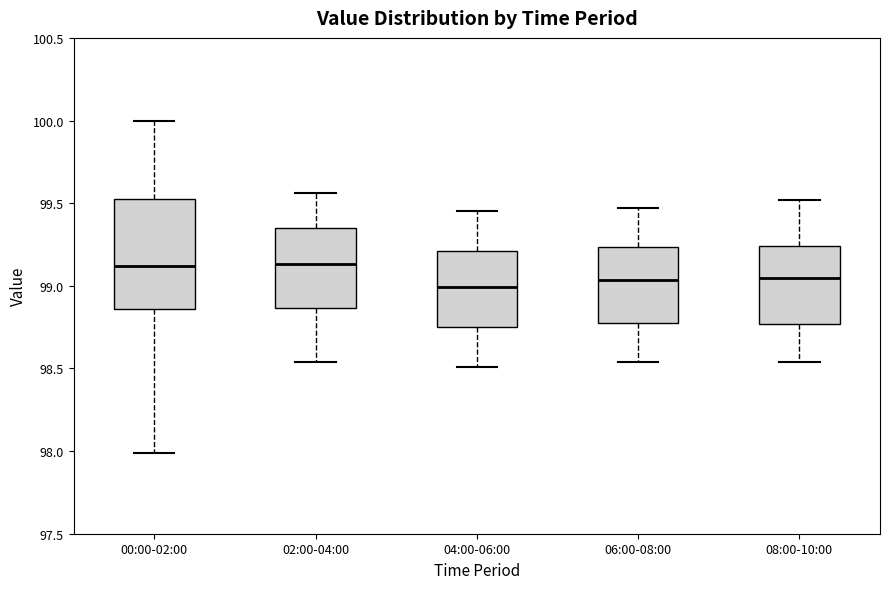

Reading left to right, transcribe this box plot: for each box, give where its median line is, the range the box spans, and where its two whiskers end, as read against the y-axis. The values are not printed on the chart, so give them approximately, as read against the axis.

00:00-02:00: median 99.10, box 98.85 to 99.55, whiskers 98.00 to 100.00
02:00-04:00: median 99.15, box 98.85 to 99.35, whiskers 98.55 to 99.55
04:00-06:00: median 99.00, box 98.75 to 99.20, whiskers 98.50 to 99.45
06:00-08:00: median 99.05, box 98.80 to 99.25, whiskers 98.55 to 99.45
08:00-10:00: median 99.05, box 98.75 to 99.25, whiskers 98.55 to 99.50